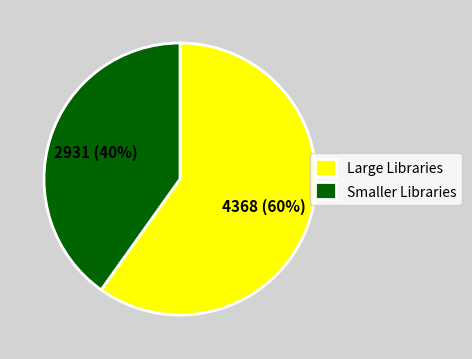

Rank the categories by value from lowest to highest.

Smaller Libraries, Large Libraries